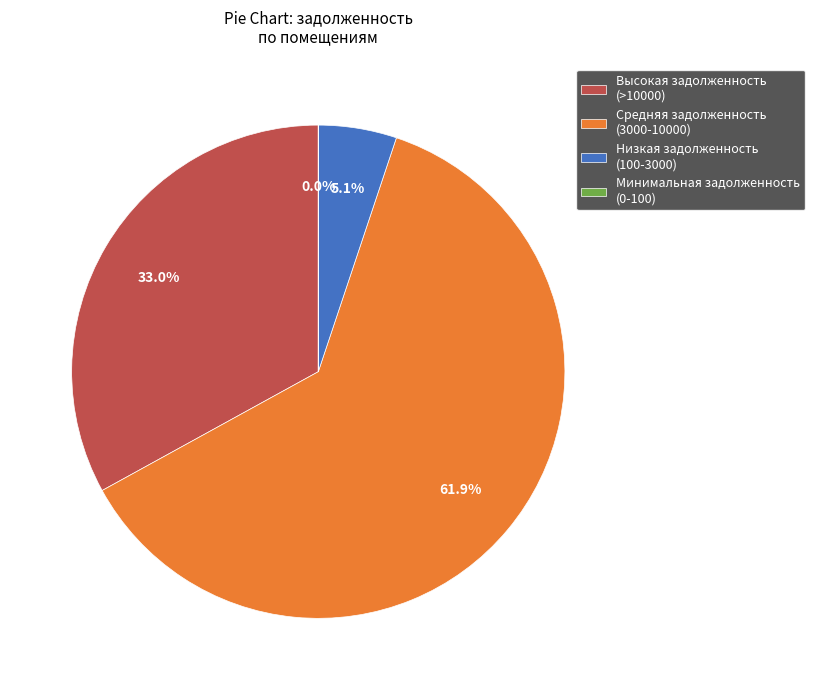

What is the total percentage of Средняя задолженность (3000-10000) and Высокая задолженность (>10000)?

94.9%